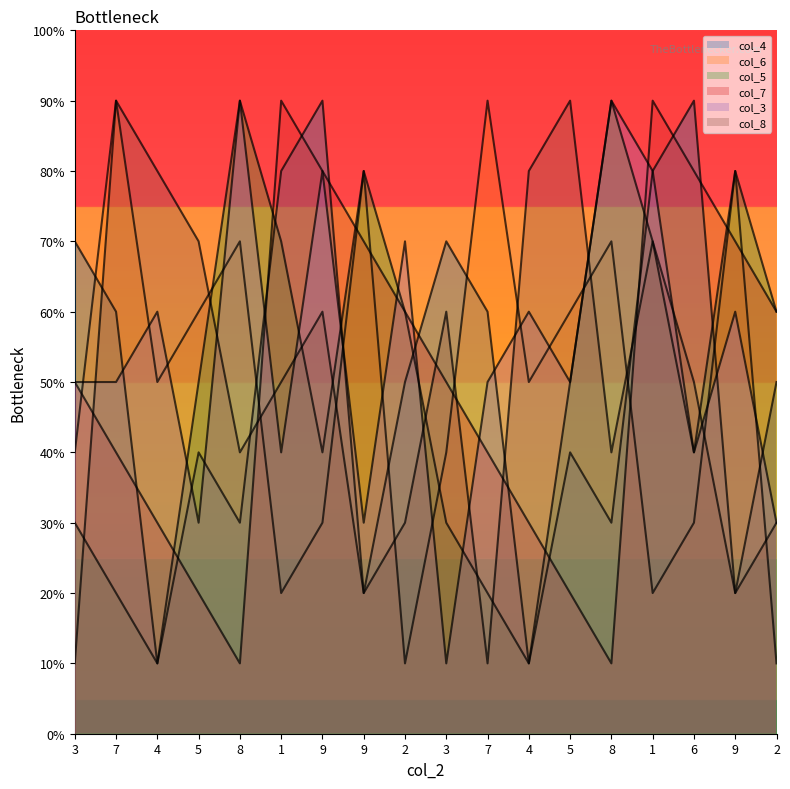

How many lines are shown in the chart?

6